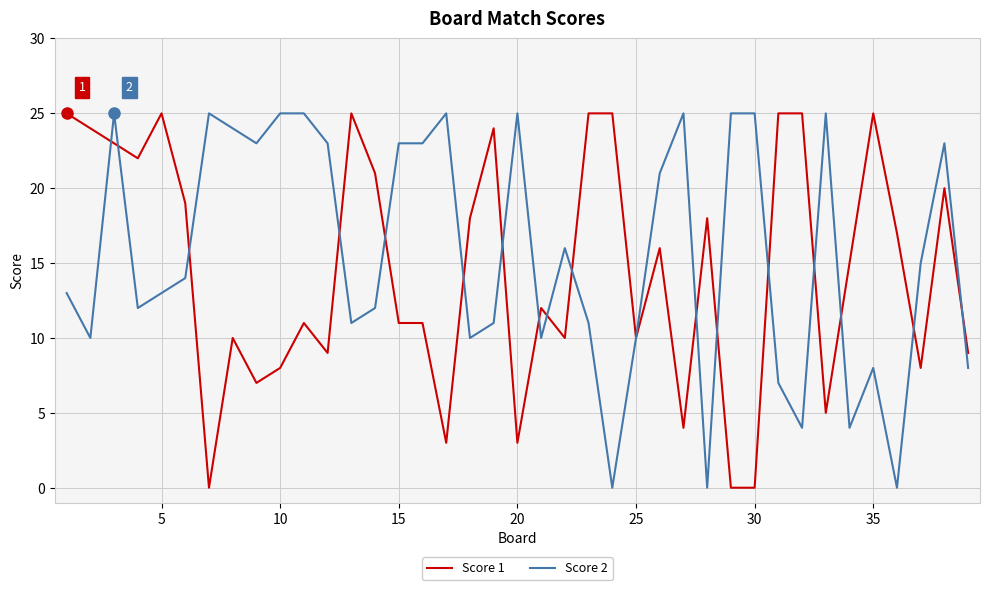

How many lines are shown in the chart?

2